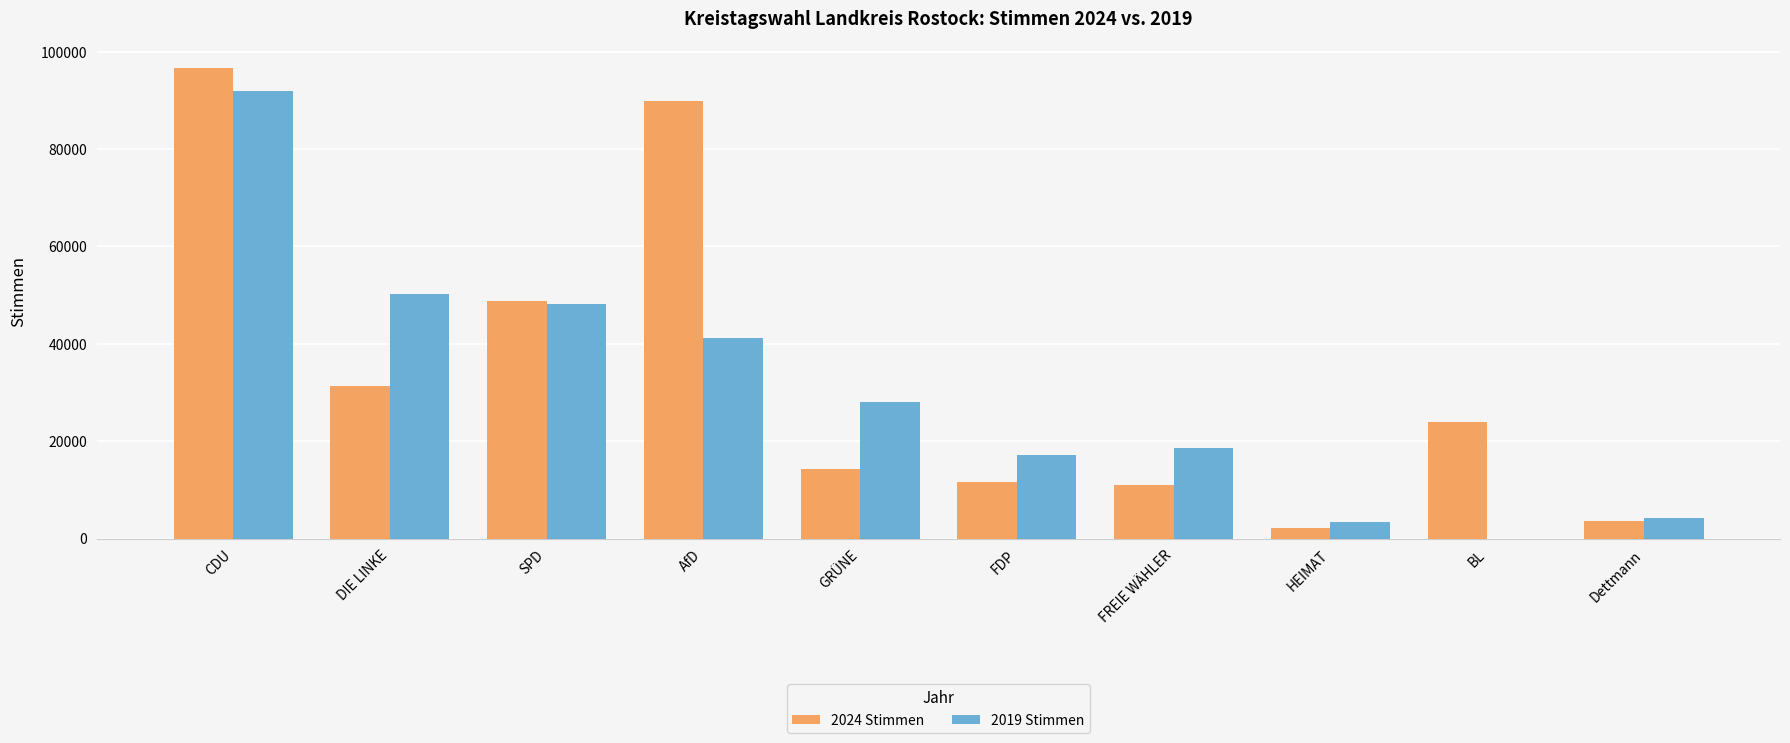

Count the number of categories in the chart.

10